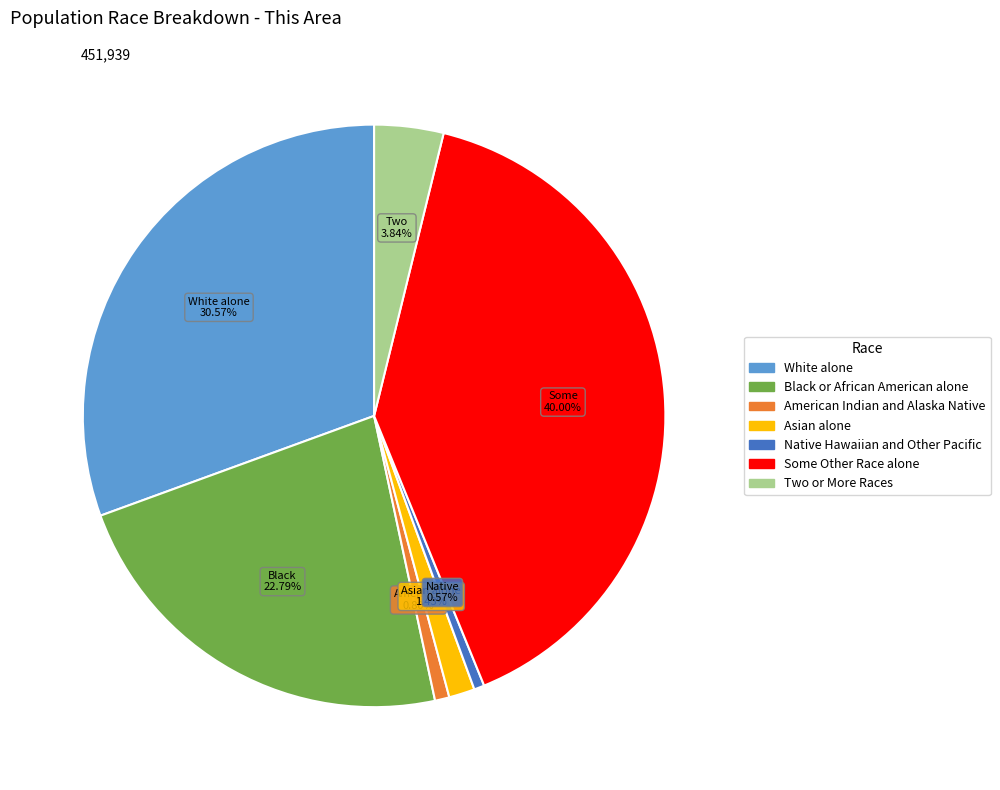

Which has a higher value, Asian alone or American Indian and Alaska Native?

Asian alone